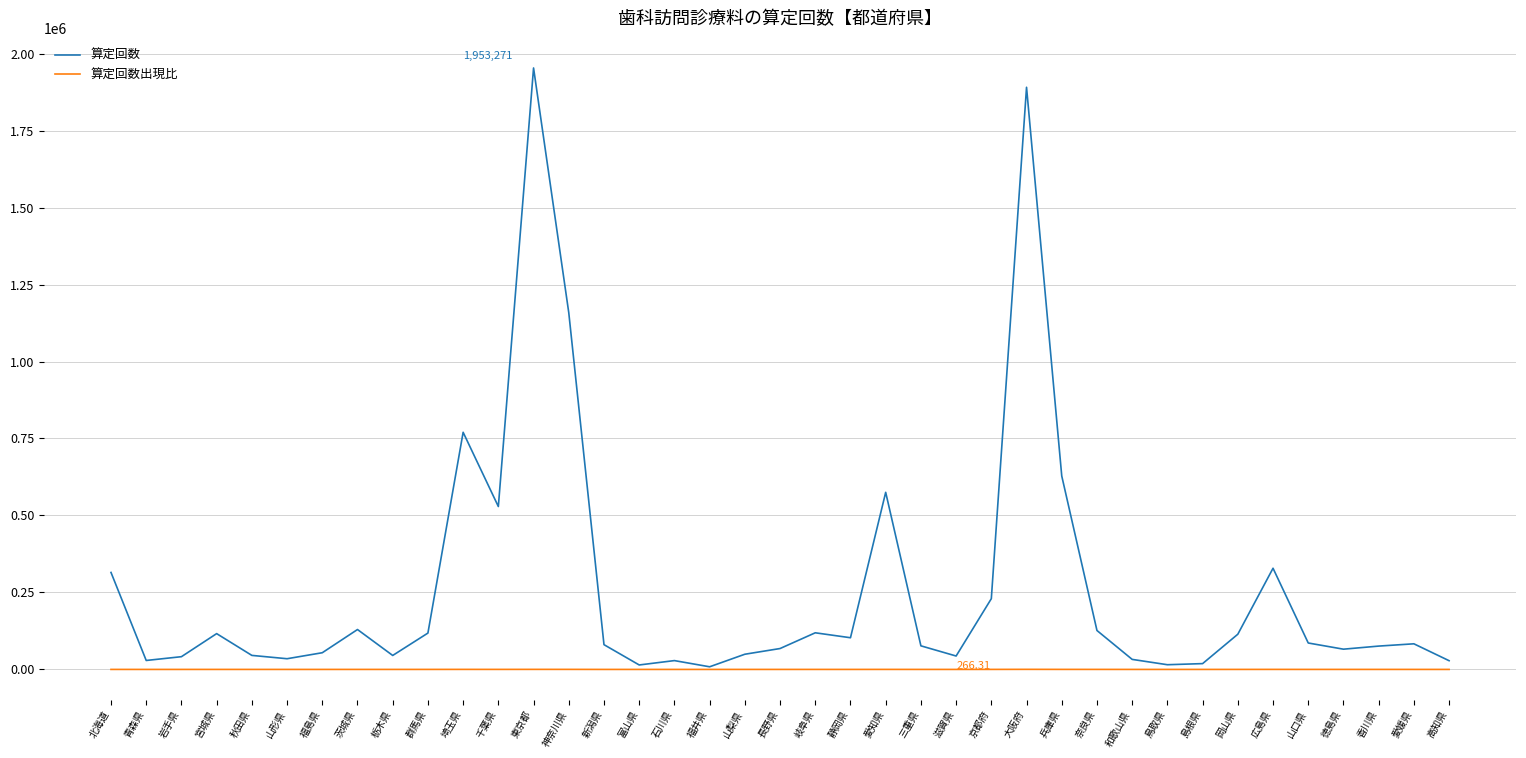

Is it true that 算定回数出現比 equals 97.3 at 京都府?

True